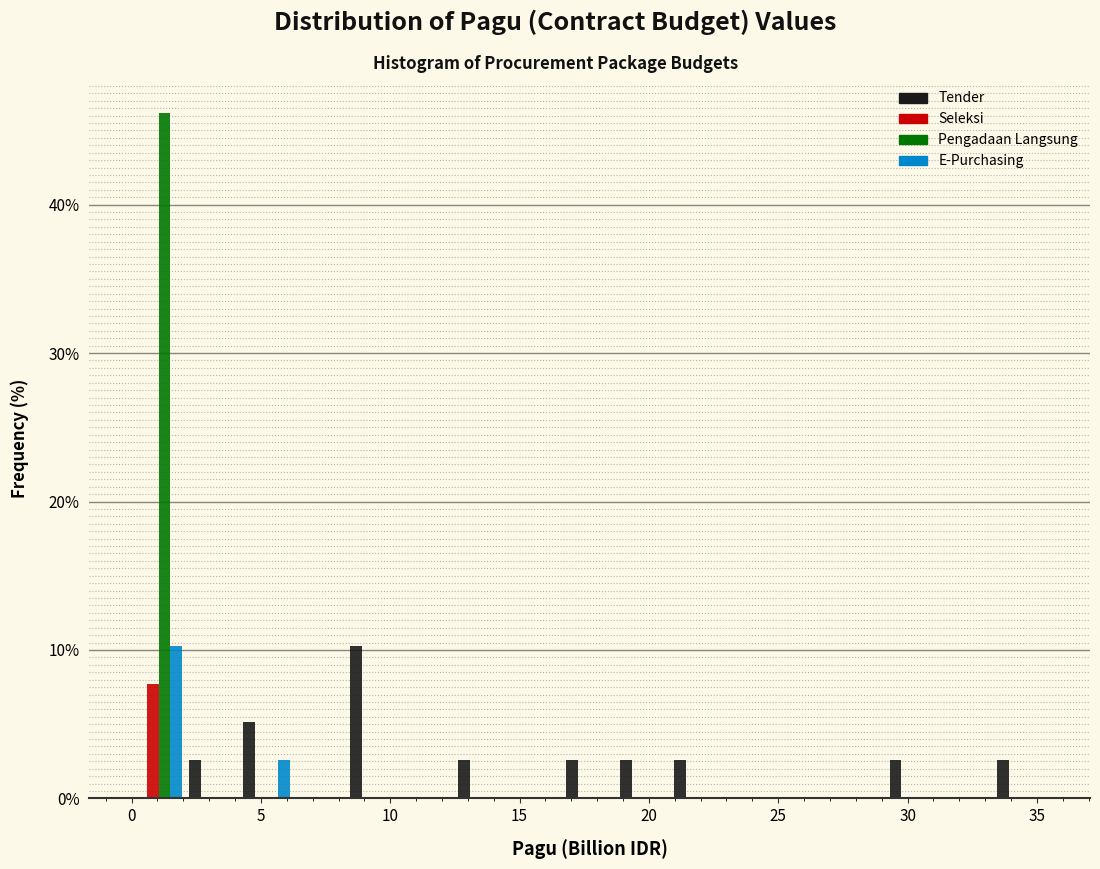

Reading left to right, list every range on the x-axis with the height of the bar of each series over it. Neither the bar edges nor the heights are printed on the chart, so give them approximately, as read against the axes.

0.0 to 2.0: Tender=0	Seleksi=8	Pengadaan Langsung=46	E-Purchasing=10
2.0 to 4.0: Tender=3	Seleksi=0	Pengadaan Langsung=0	E-Purchasing=0
4.0 to 6.5: Tender=5	Seleksi=0	Pengadaan Langsung=0	E-Purchasing=3
6.5 to 8.5: Tender=0	Seleksi=0	Pengadaan Langsung=0	E-Purchasing=0
8.5 to 10.5: Tender=10	Seleksi=0	Pengadaan Langsung=0	E-Purchasing=0
10.5 to 12.5: Tender=0	Seleksi=0	Pengadaan Langsung=0	E-Purchasing=0
12.5 to 14.5: Tender=3	Seleksi=0	Pengadaan Langsung=0	E-Purchasing=0
14.5 to 16.5: Tender=0	Seleksi=0	Pengadaan Langsung=0	E-Purchasing=0
16.5 to 19.0: Tender=3	Seleksi=0	Pengadaan Langsung=0	E-Purchasing=0
19.0 to 21.0: Tender=3	Seleksi=0	Pengadaan Langsung=0	E-Purchasing=0
21.0 to 23.0: Tender=3	Seleksi=0	Pengadaan Langsung=0	E-Purchasing=0
23.0 to 25.0: Tender=0	Seleksi=0	Pengadaan Langsung=0	E-Purchasing=0
25.0 to 27.0: Tender=0	Seleksi=0	Pengadaan Langsung=0	E-Purchasing=0
27.0 to 29.0: Tender=0	Seleksi=0	Pengadaan Langsung=0	E-Purchasing=0
29.0 to 31.5: Tender=3	Seleksi=0	Pengadaan Langsung=0	E-Purchasing=0
31.5 to 33.5: Tender=0	Seleksi=0	Pengadaan Langsung=0	E-Purchasing=0
33.5 to 35.5: Tender=3	Seleksi=0	Pengadaan Langsung=0	E-Purchasing=0